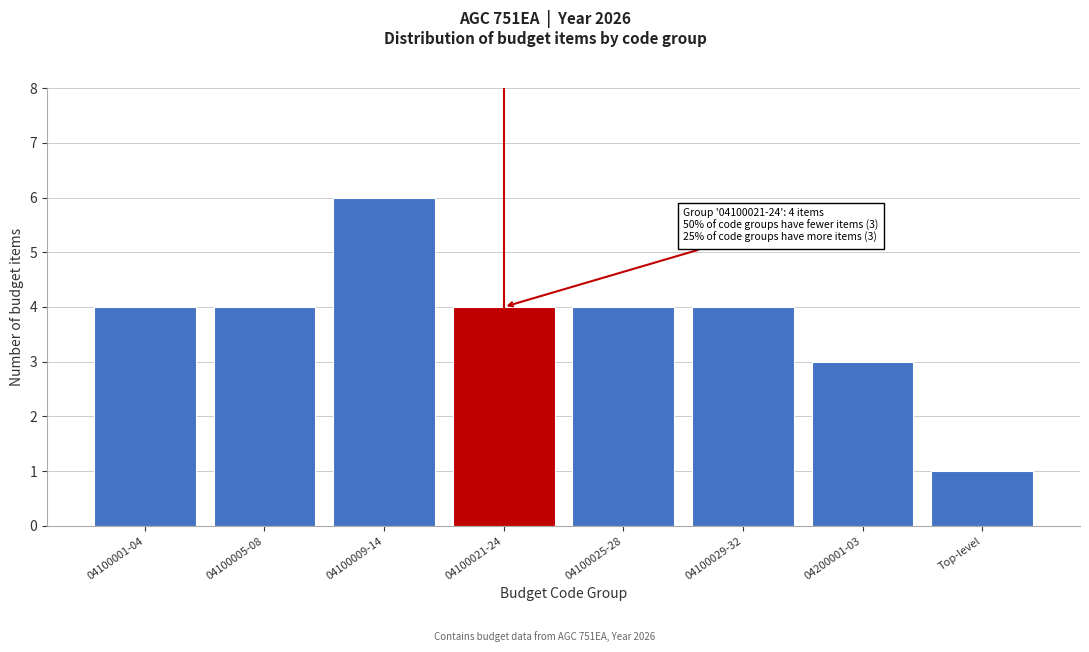

Reading left to right, extract all data points from this chart.

04100001-04=4	04100005-08=4	04100009-14=6	04100021-24=4	04100025-28=4	04100029-32=4	04200001-03=3	Top-level=1